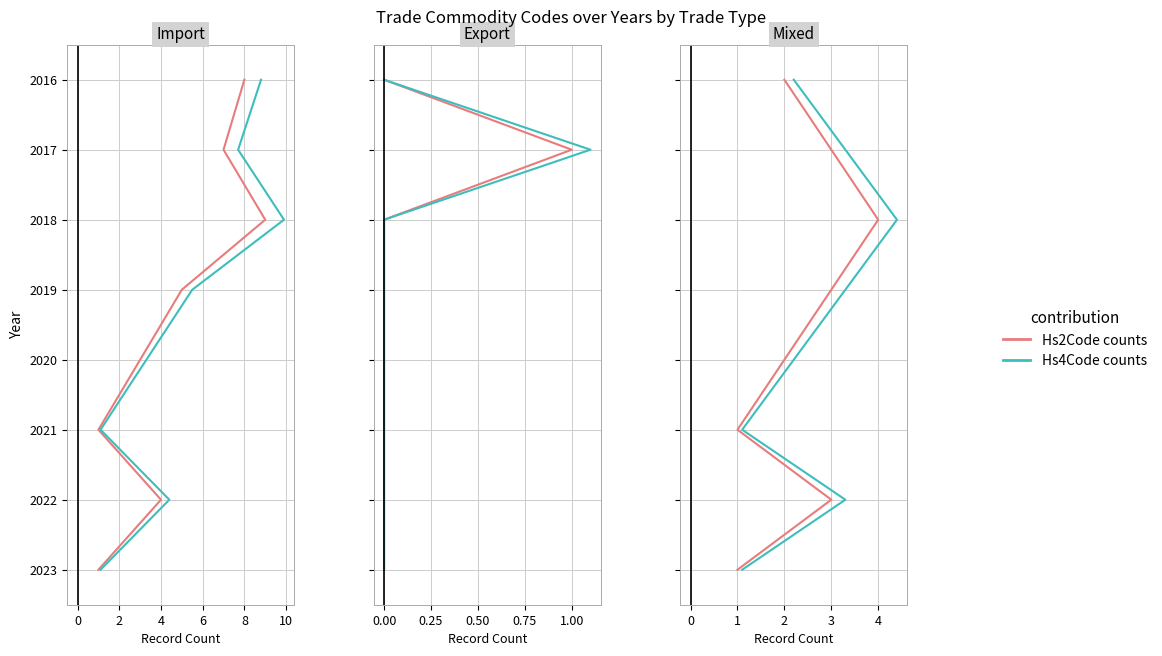

At how many categories does at least one series exceed 2020?

3